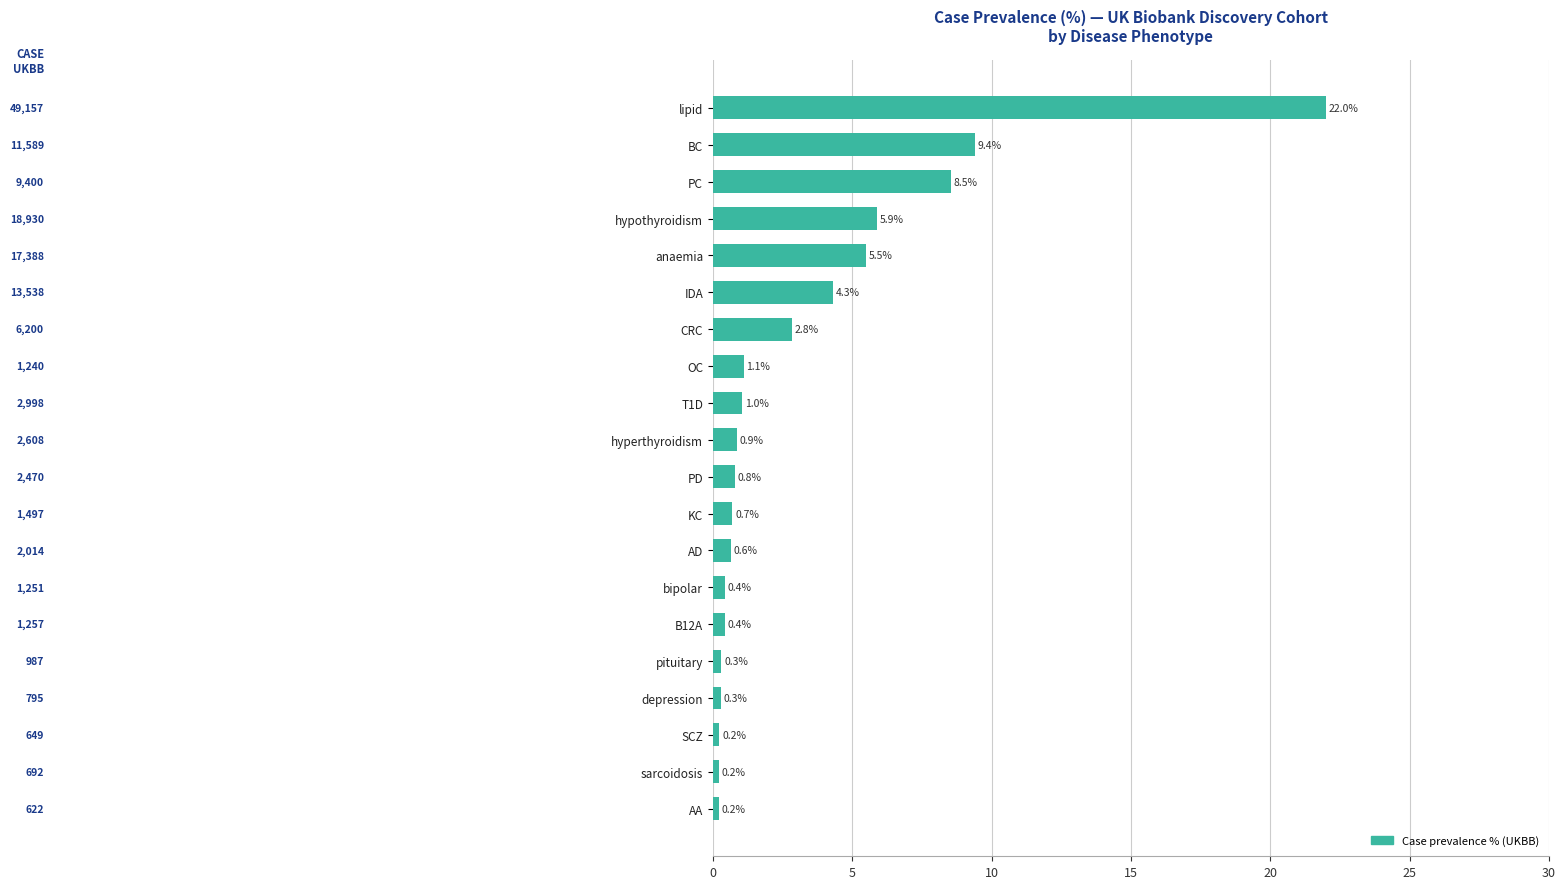

True or false: the data shows 1.0 at T1D.

True